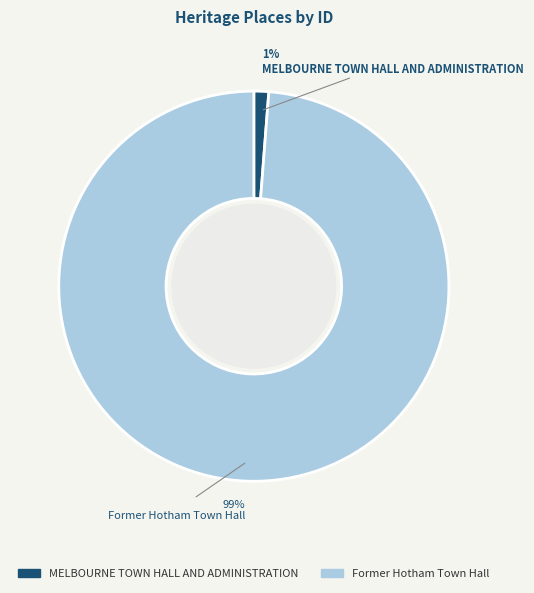

How many segments does this pie chart have?

2